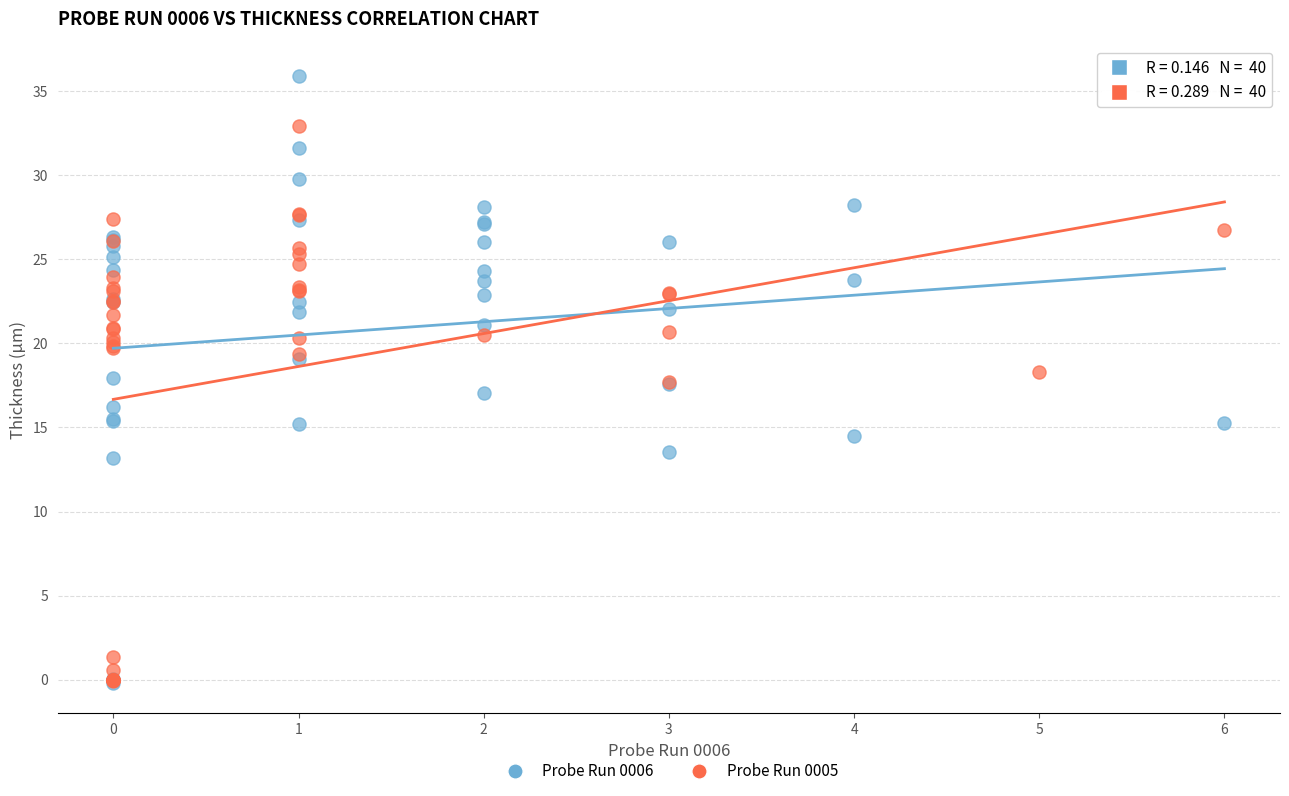

Which series contains the highest Y value?

Probe Run 0006